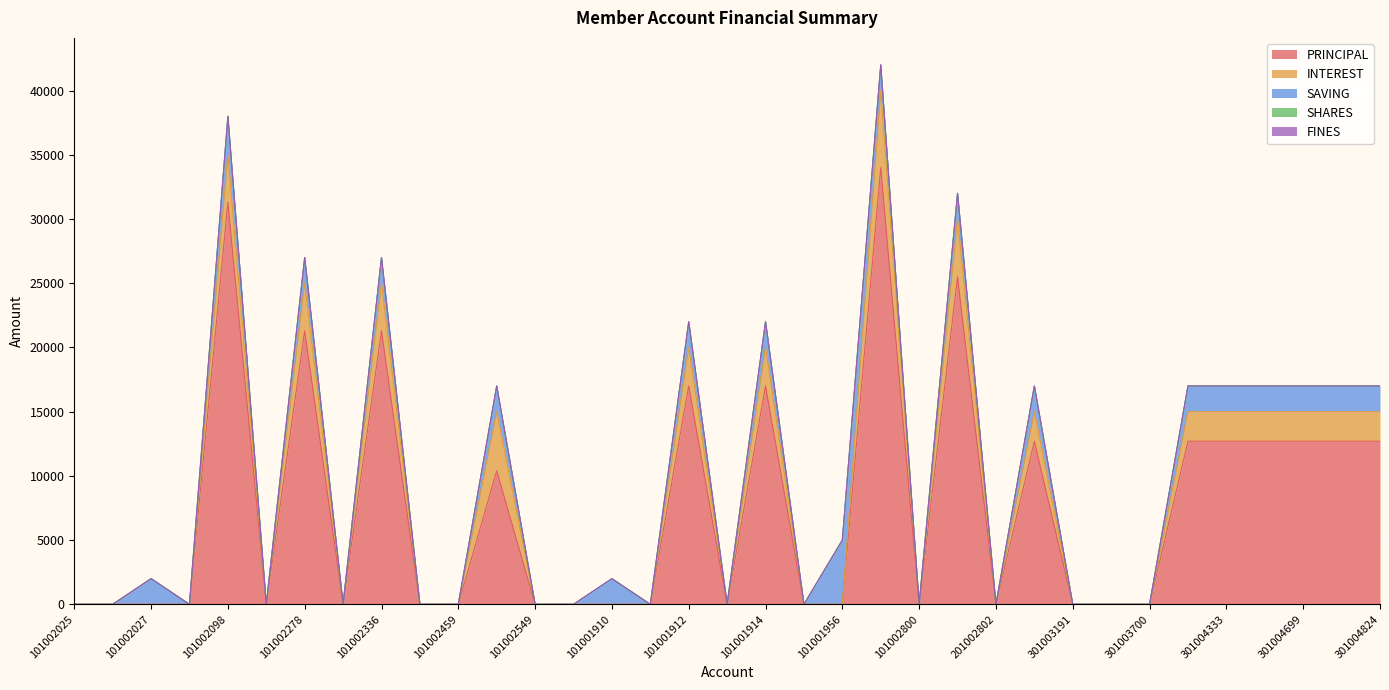

Does the chart display data point markers on the line(s)?

No